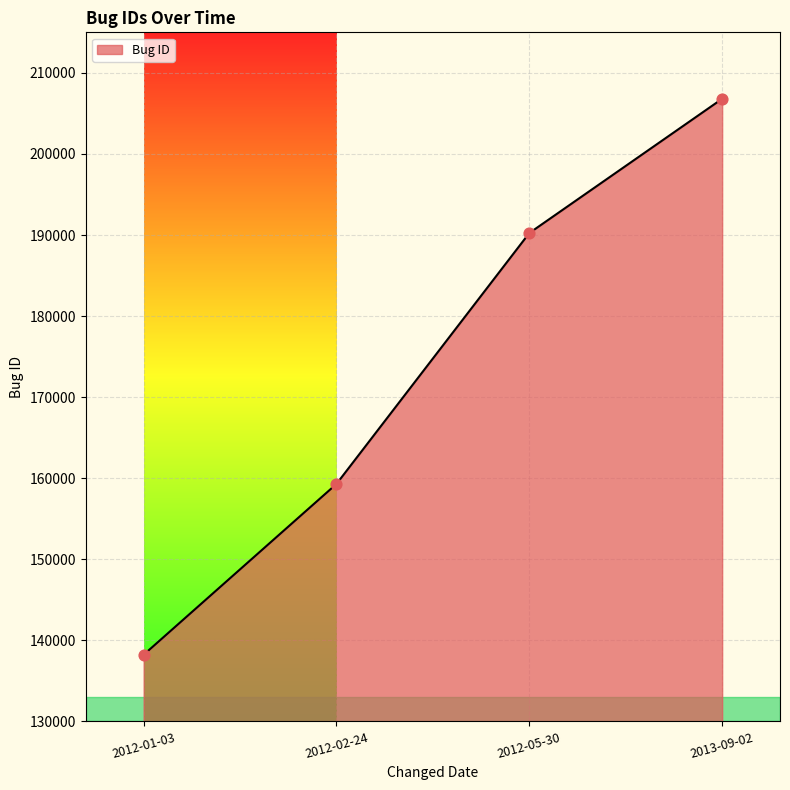

What is the change in value from 2012-01-03 to 2013-09-02?

+68582